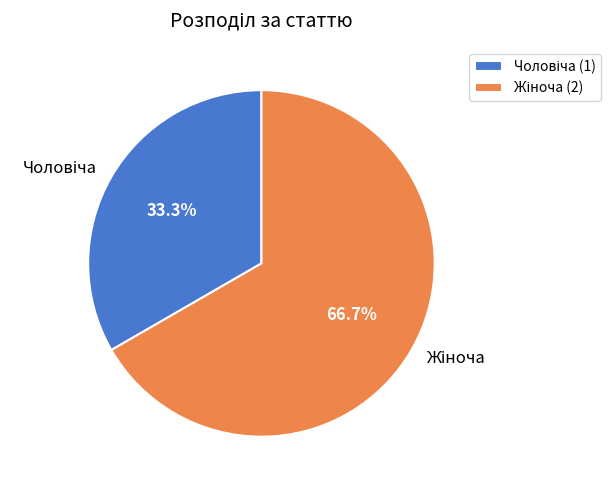

How many segments does this pie chart have?

2